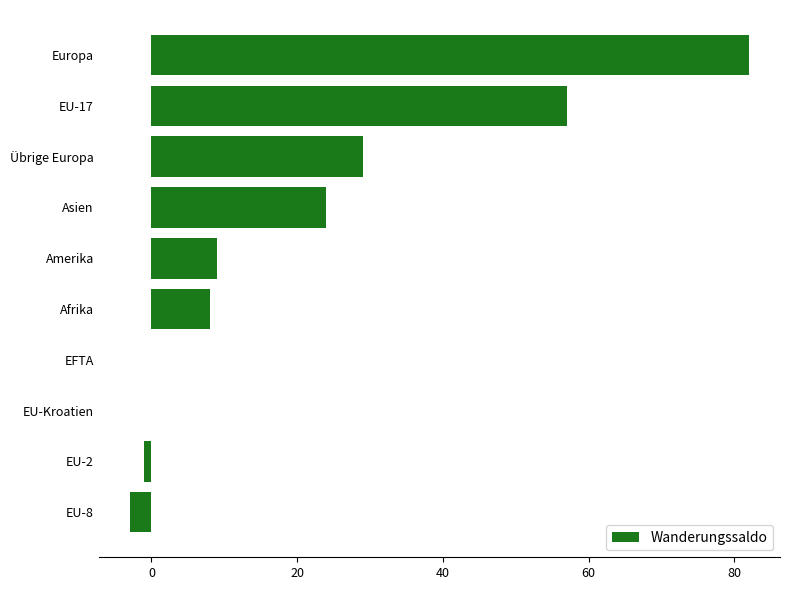

Reading bottom to top, transcribe all the data shown in this chart.

EU-8=-3	EU-2=-1	EU-Kroatien=0	EFTA=0	Afrika=8	Amerika=9	Asien=24	Übrige Europa=29	EU-17=57	Europa=82